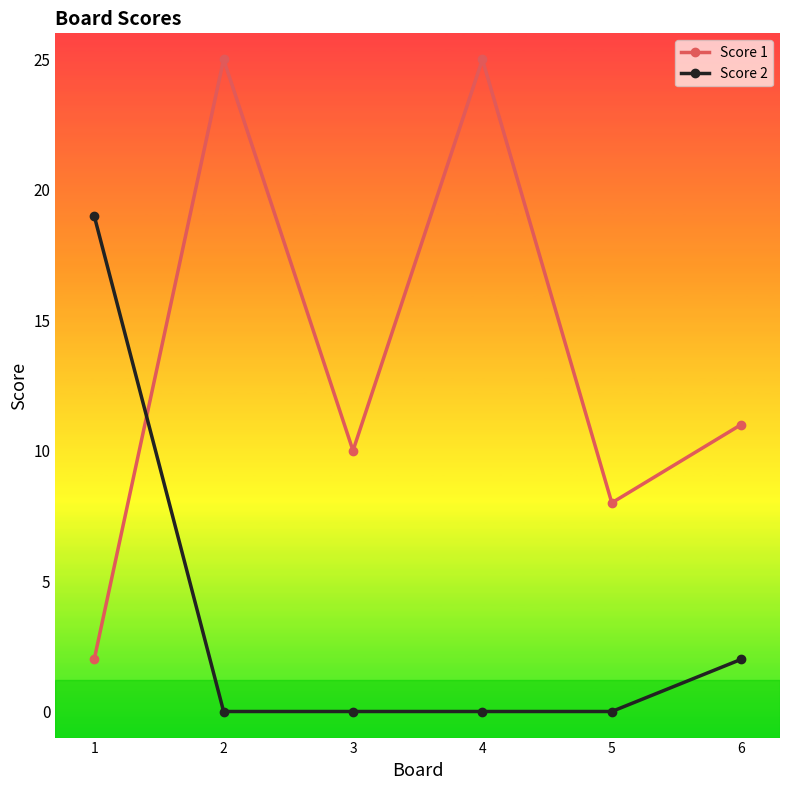

What are all the series names shown in the legend?

Score 1, Score 2